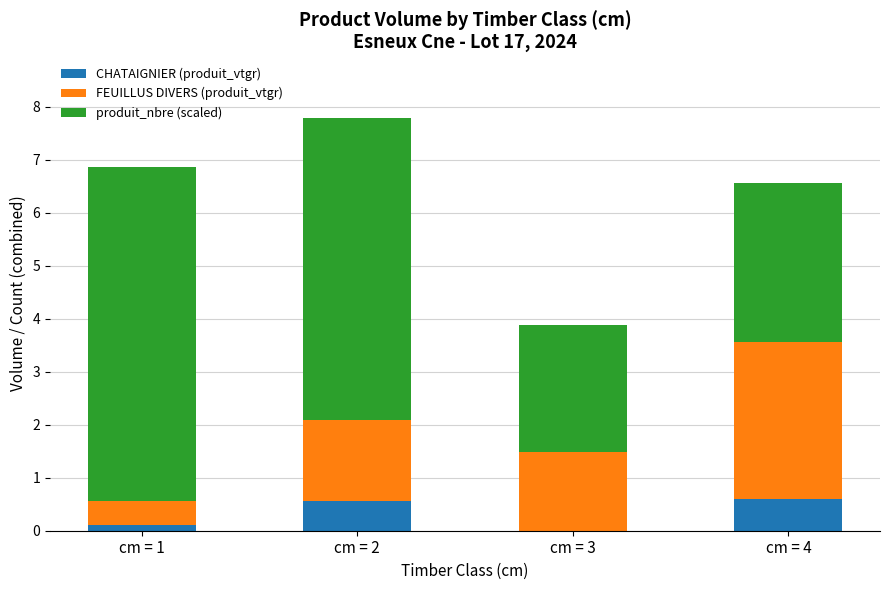

At which category is the sum across all series the highest?

cm = 2